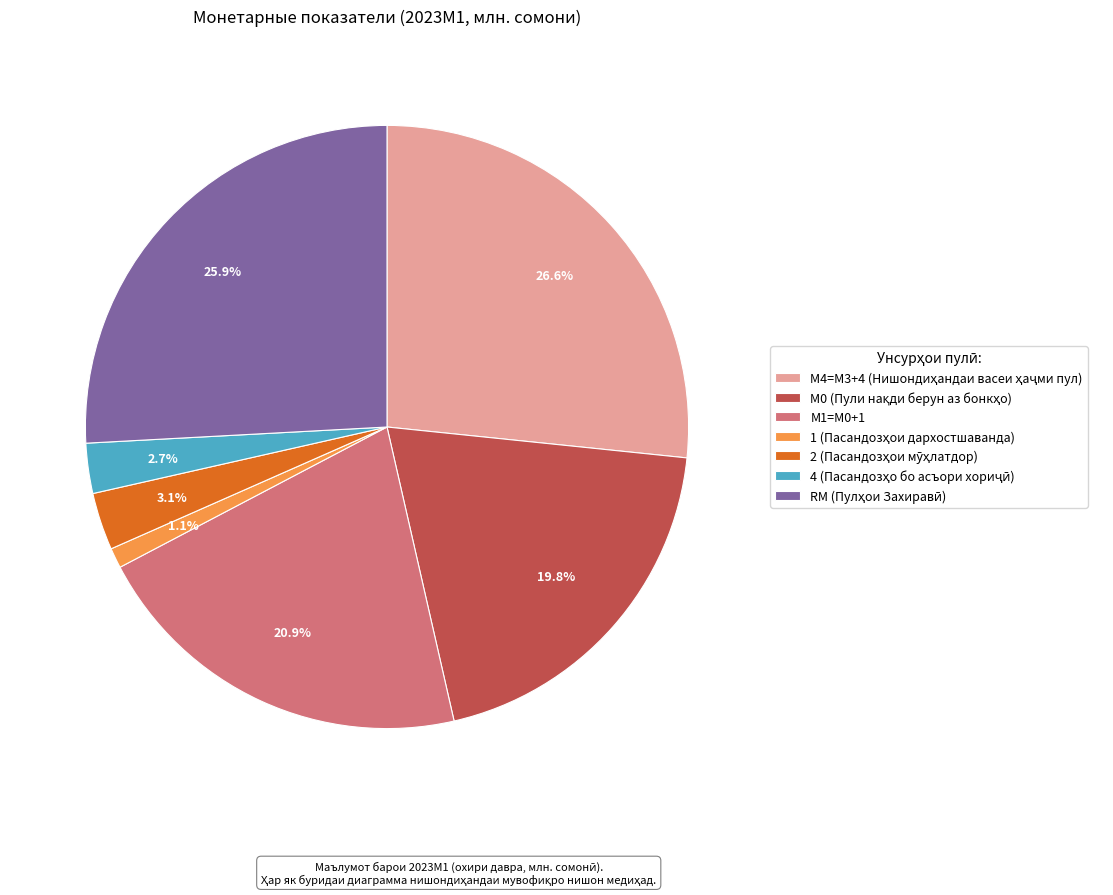

Is there a majority slice in this chart?

No